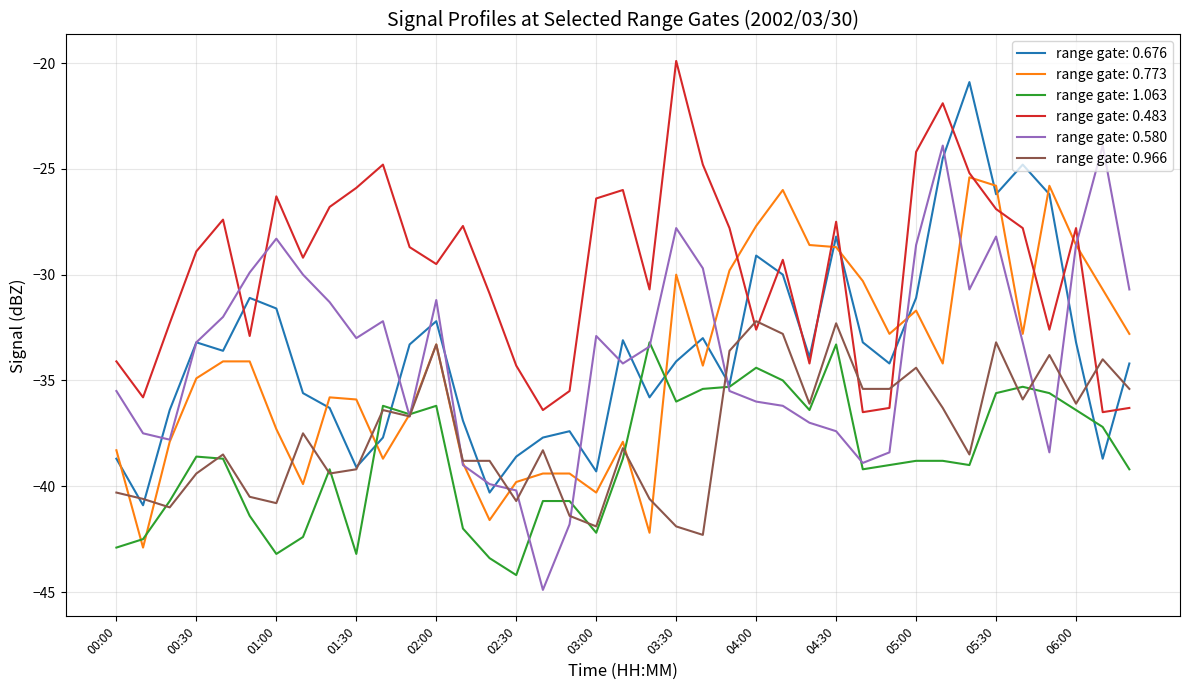

Which series ends up on top after the final intersection of range gate: 0.676 and range gate: 0.483?

range gate: 0.676